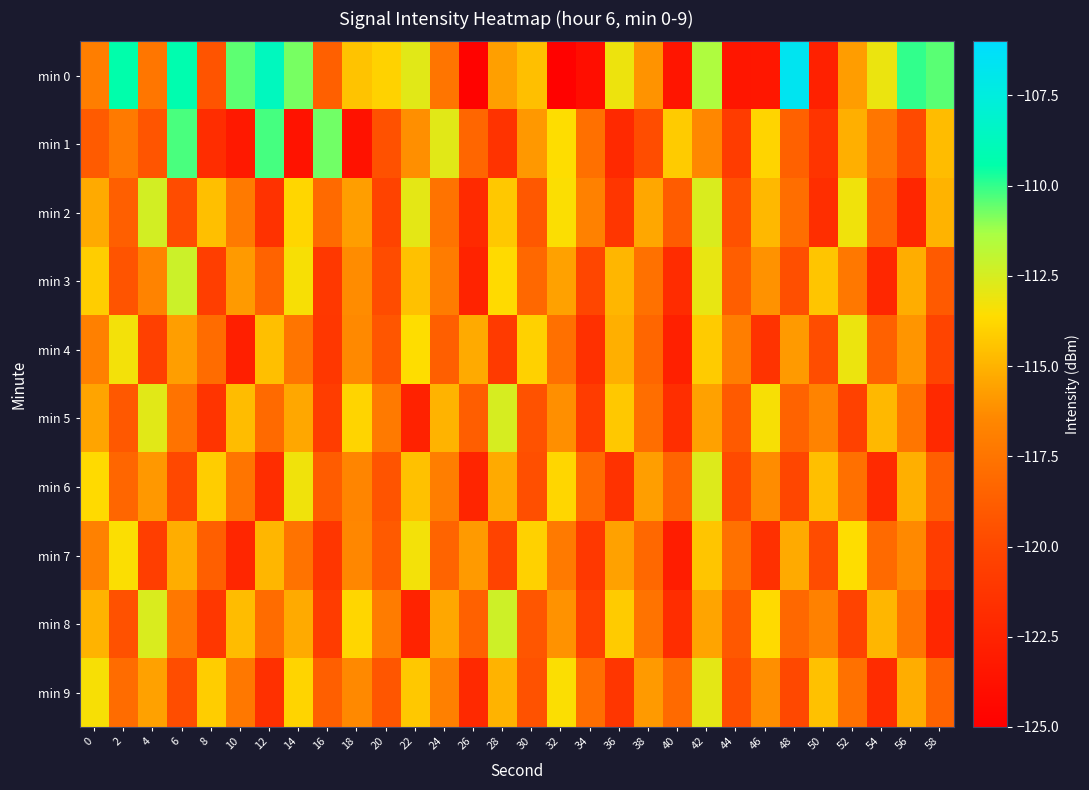

What is the difference between the highest and lowest values at 2?

10.2